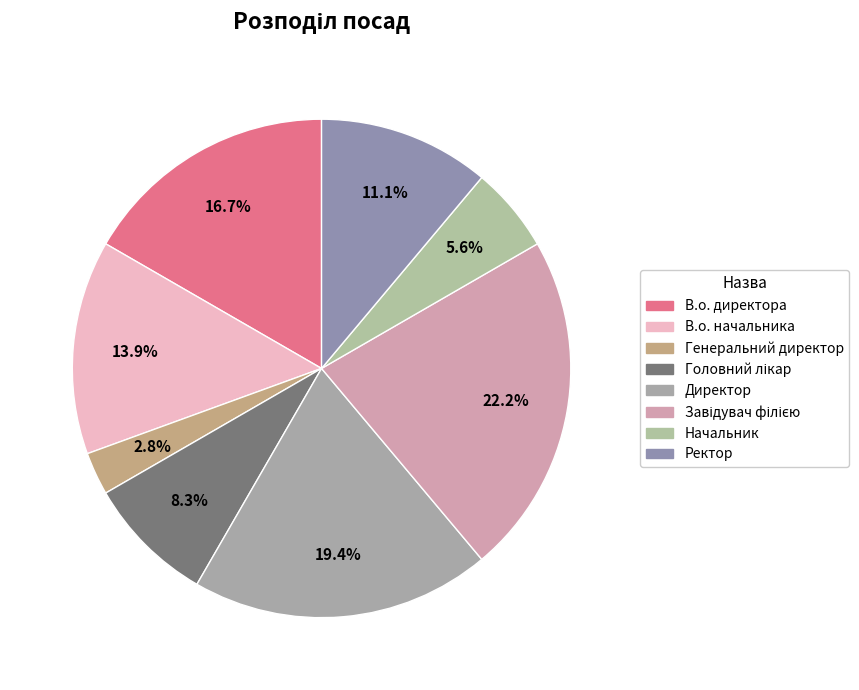

What is the smallest slice in the pie chart?

Генеральний директор